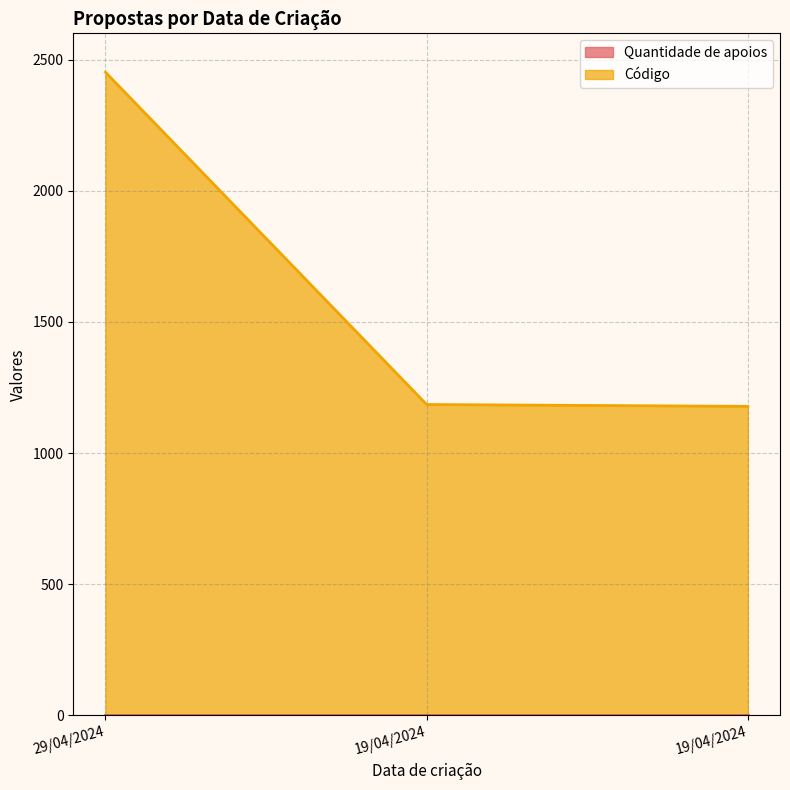

Between 19/04/2024 and 29/04/2024, which is larger?

29/04/2024